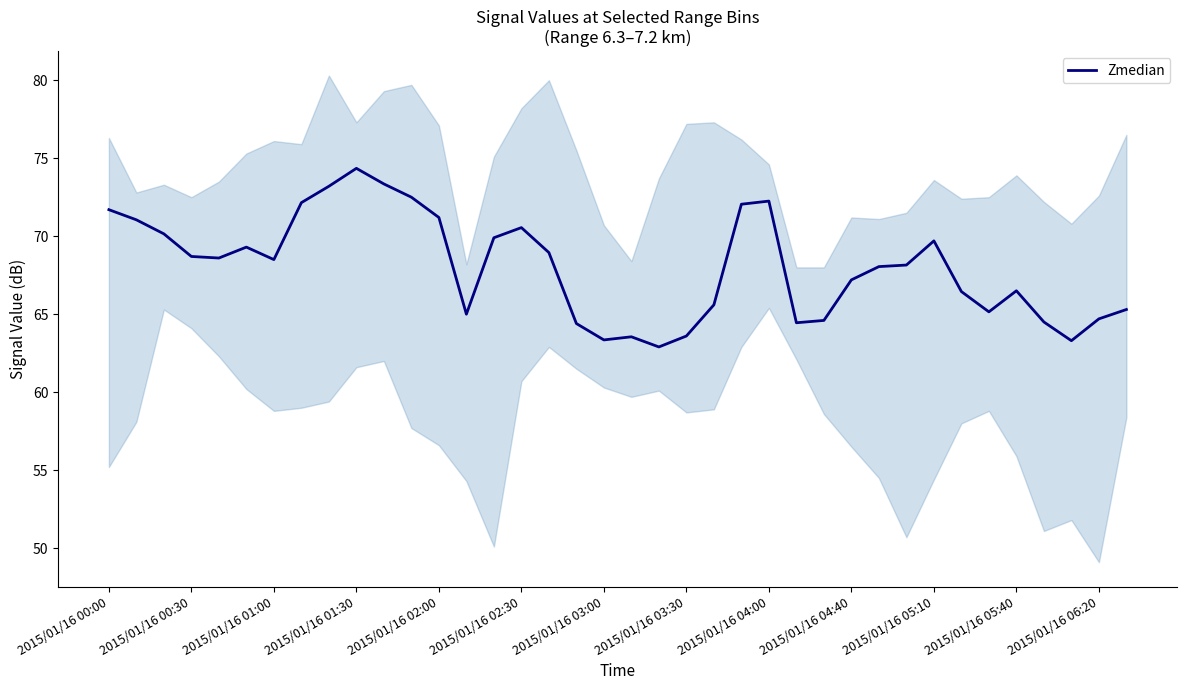

What is the sum of all values?

2584.9